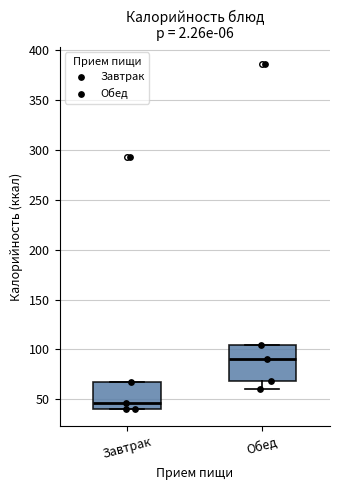

Reading left to right, transcribe this box plot: for each box, give where its median line is, the range the box spans, and where its two whiskers end, as read against the y-axis. The values are not printed on the chart, so give them approximately, as read against the axis.

Завтрак: median 45, box 40 to 70, whiskers 40 to 70
Обед: median 90, box 70 to 105, whiskers 60 to 105